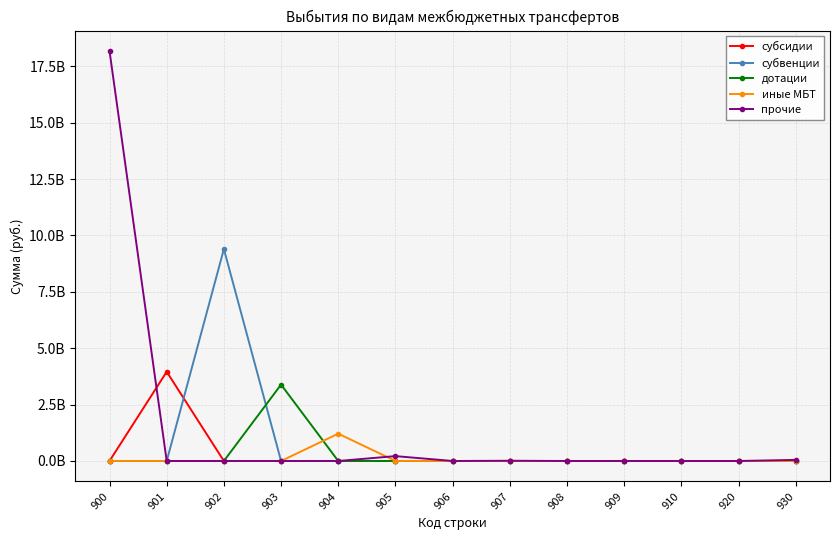

Which series has the largest total across all categories?

прочие